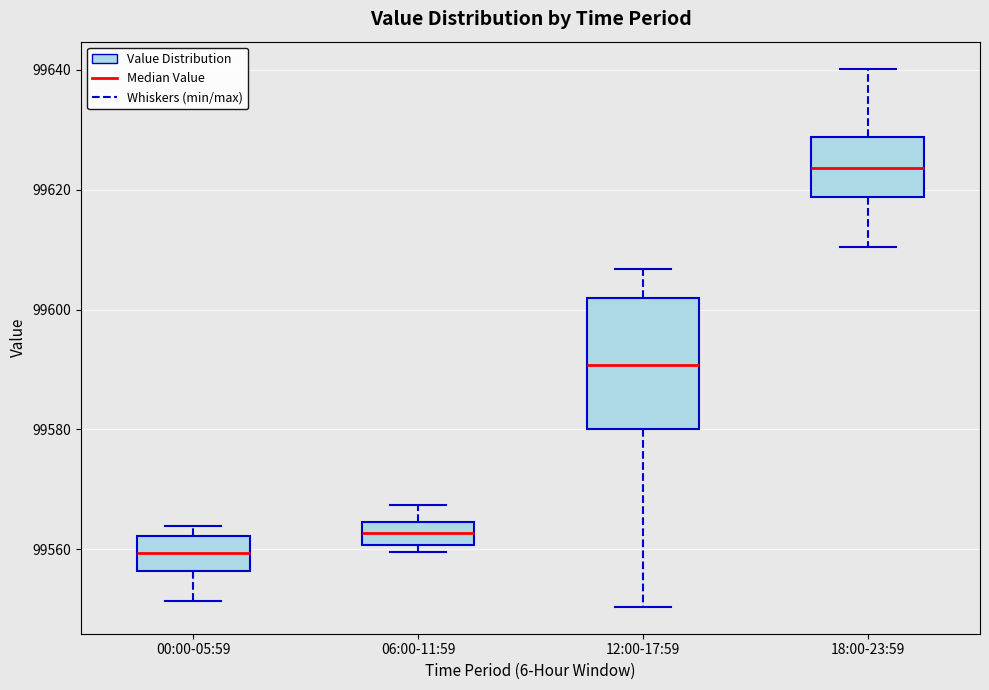

Which box's median line is the lowest?

00:00-05:59